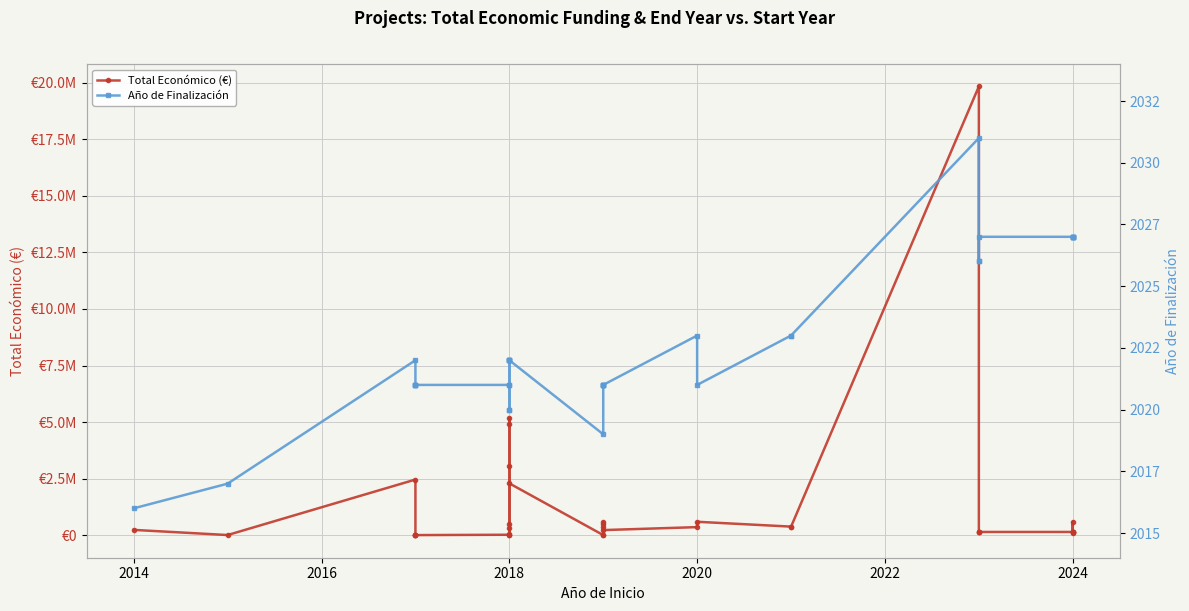

How many lines are shown in the chart?

2